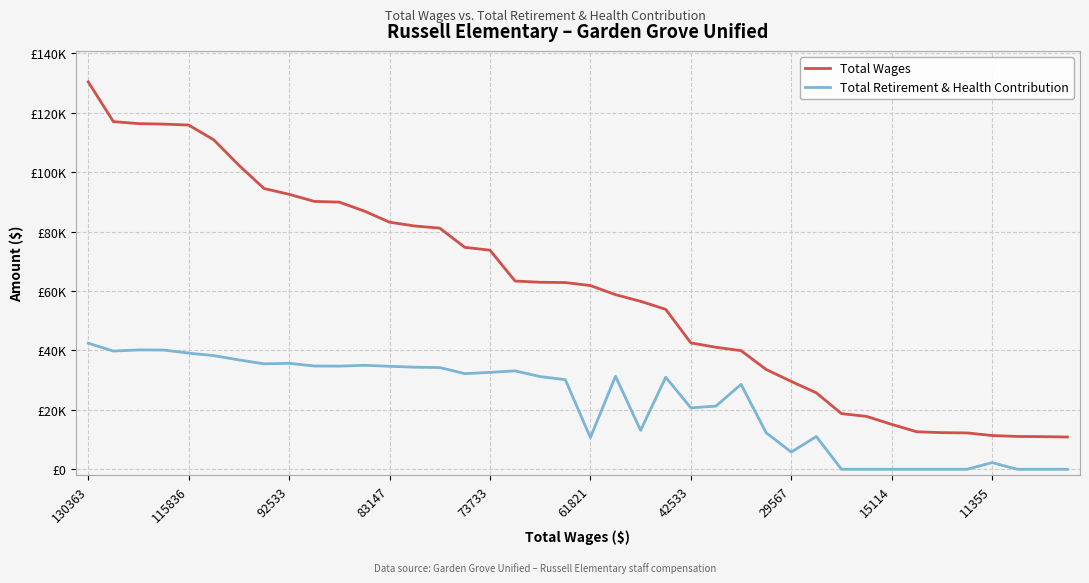

Which series has the widest spread of values?

Total Wages